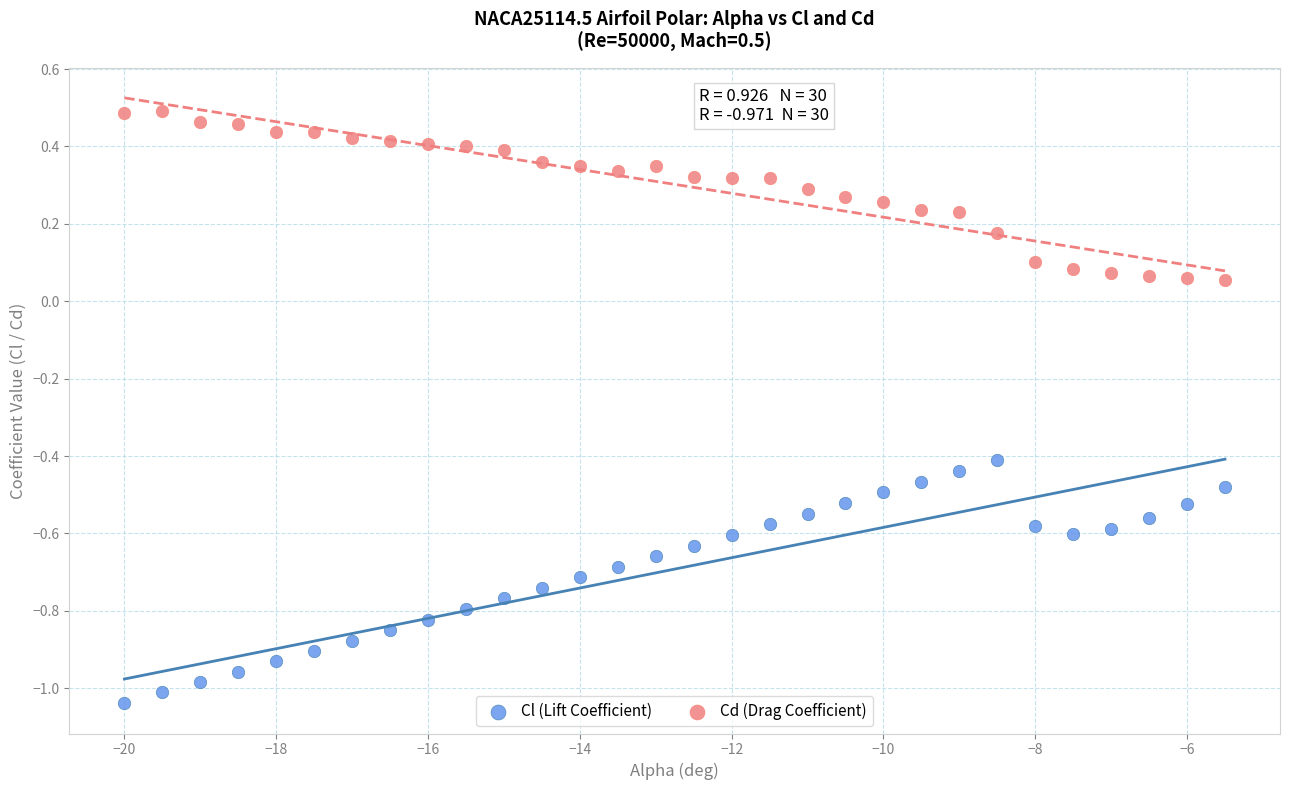

What is the X range (max minus min) for the scatter plot?

14.5